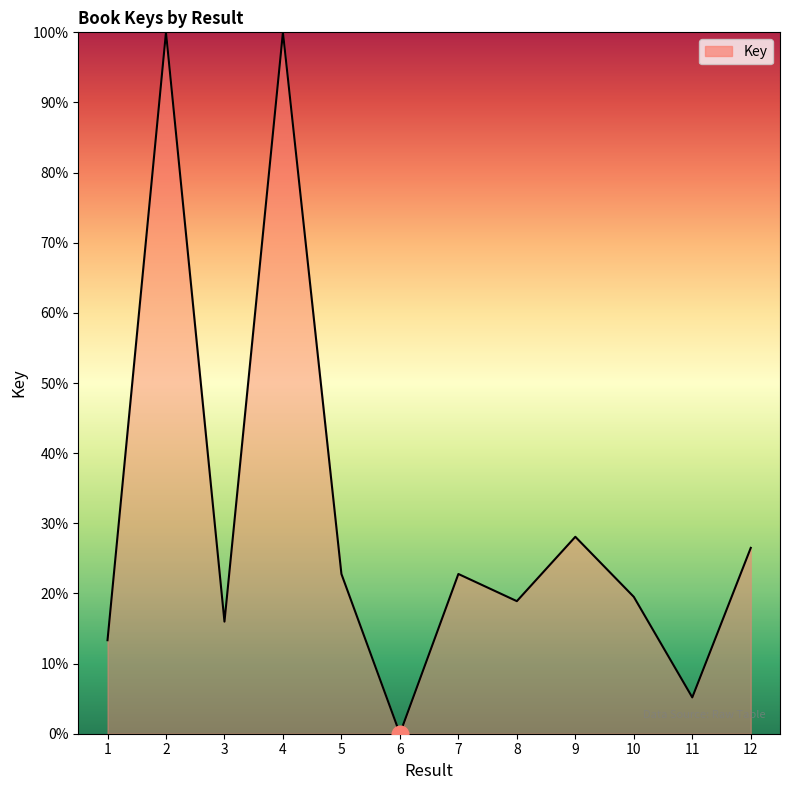

What is the difference between the maximum and minimum values?

100.0